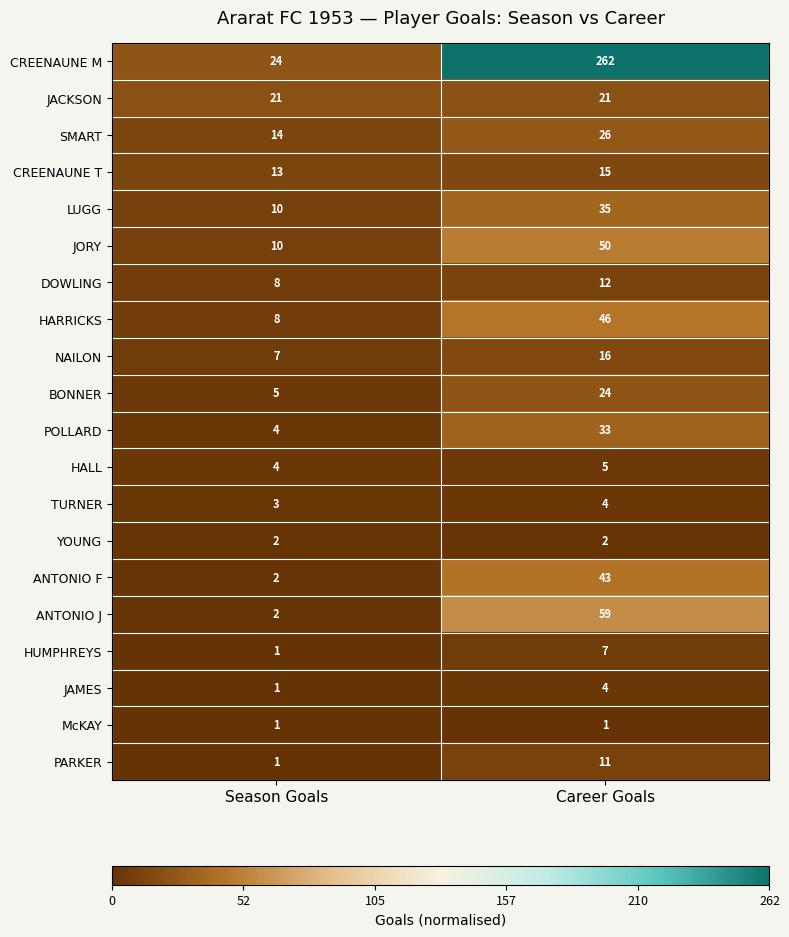

Is it true that ANTONIO J equals 19 at Career Goals?

False